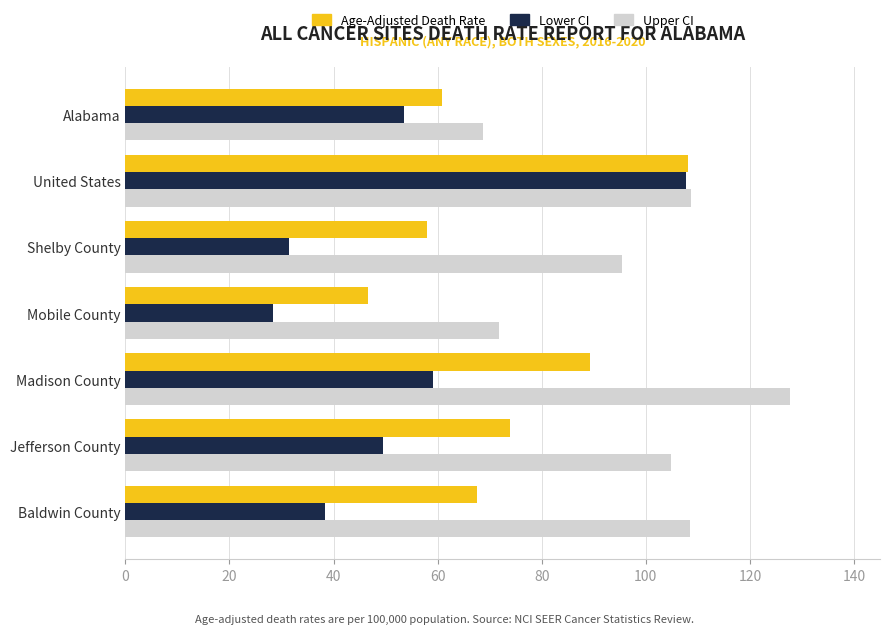

Which series has the widest spread of values?

Lower CI